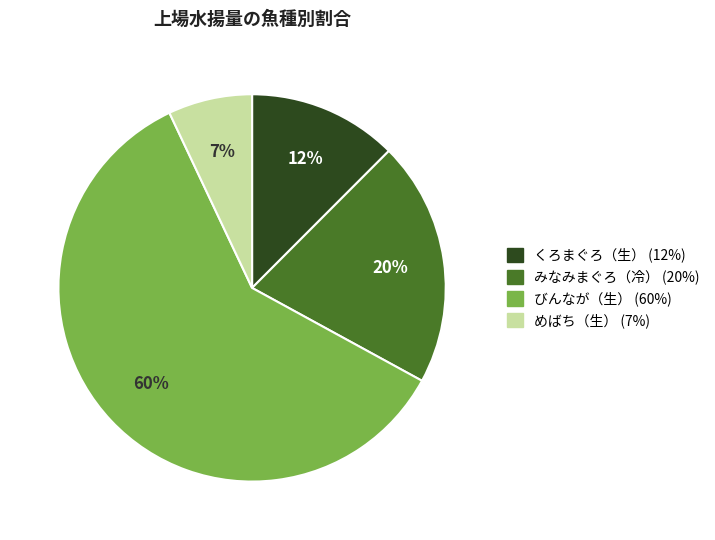

To the nearest percent, what is the average slice percentage?

25%